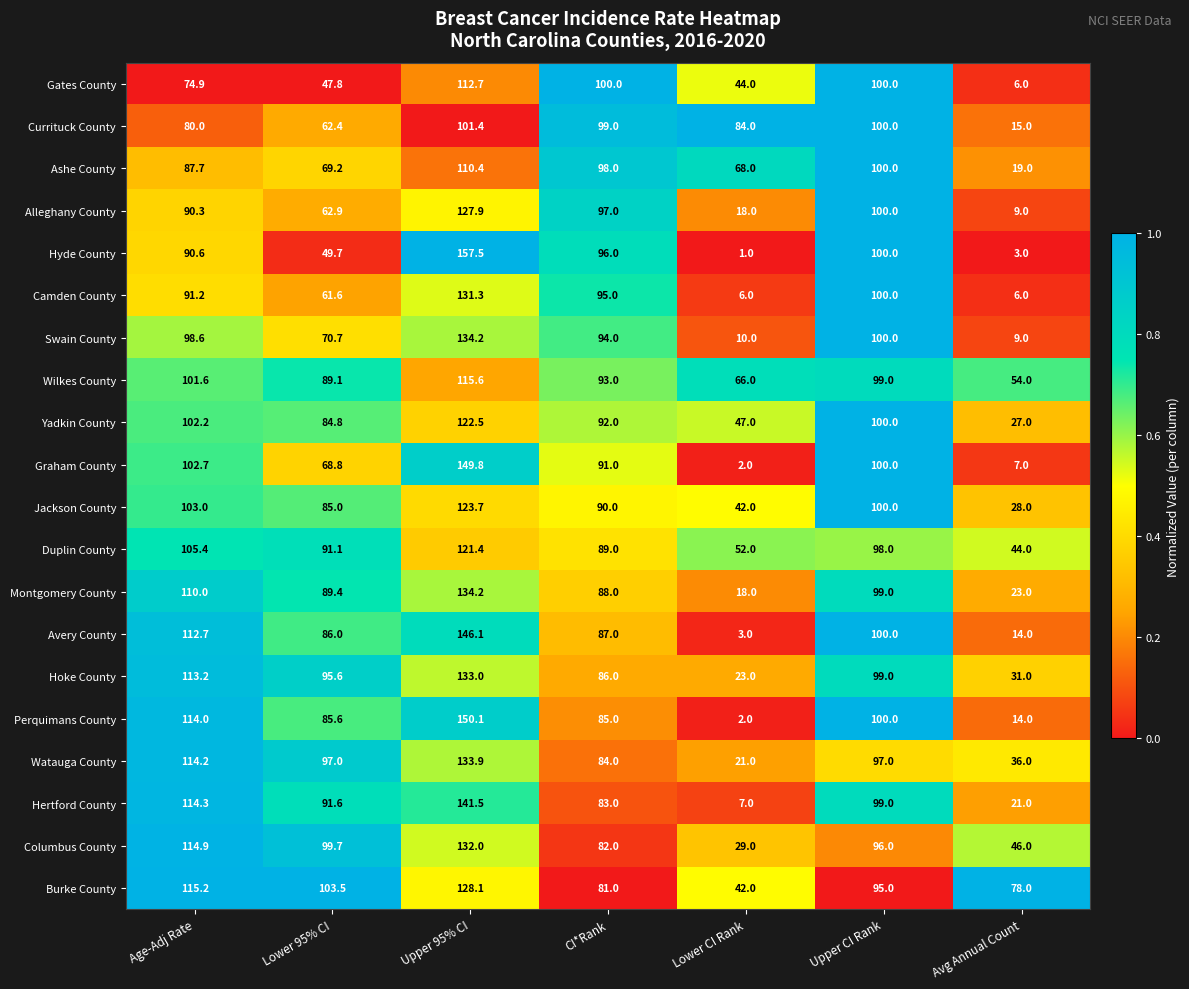

True or false: Hoke County has a value of 95.6 at Lower 95% CI.

True